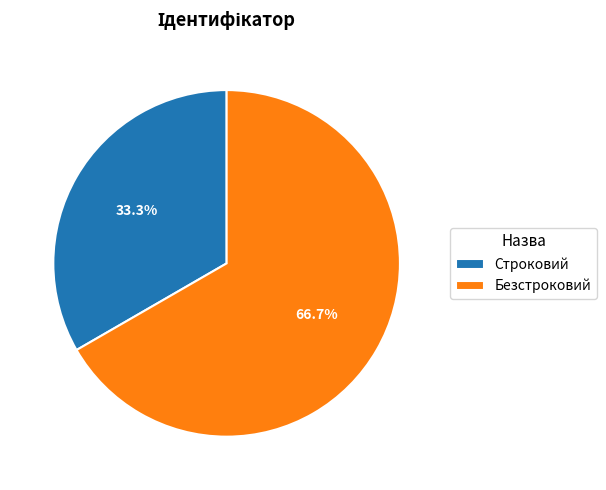

Do Безстроковий and Строковий together represent more than half of the pie?

Yes